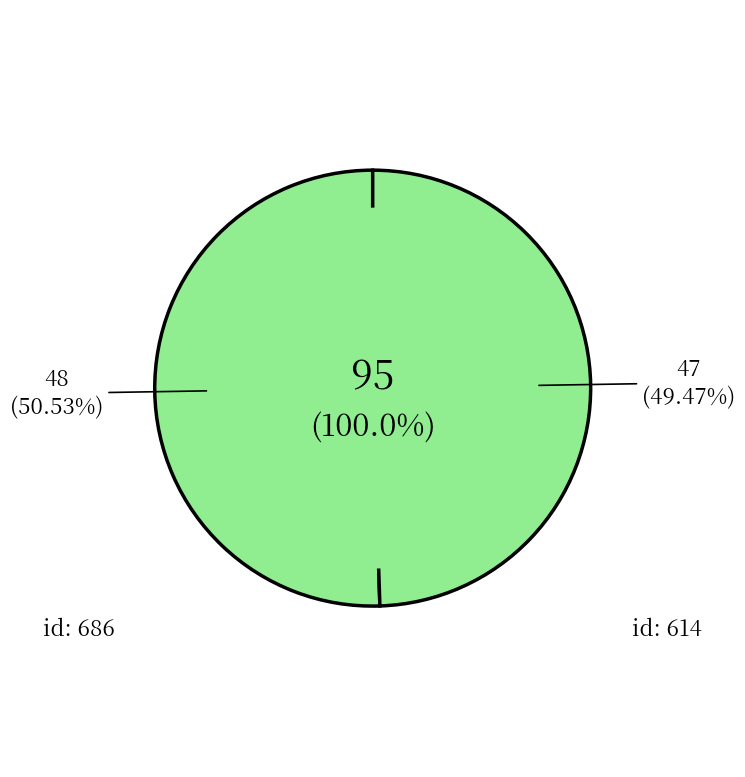

To the nearest percent, what is the difference between the largest and smallest slice percentages?

1%